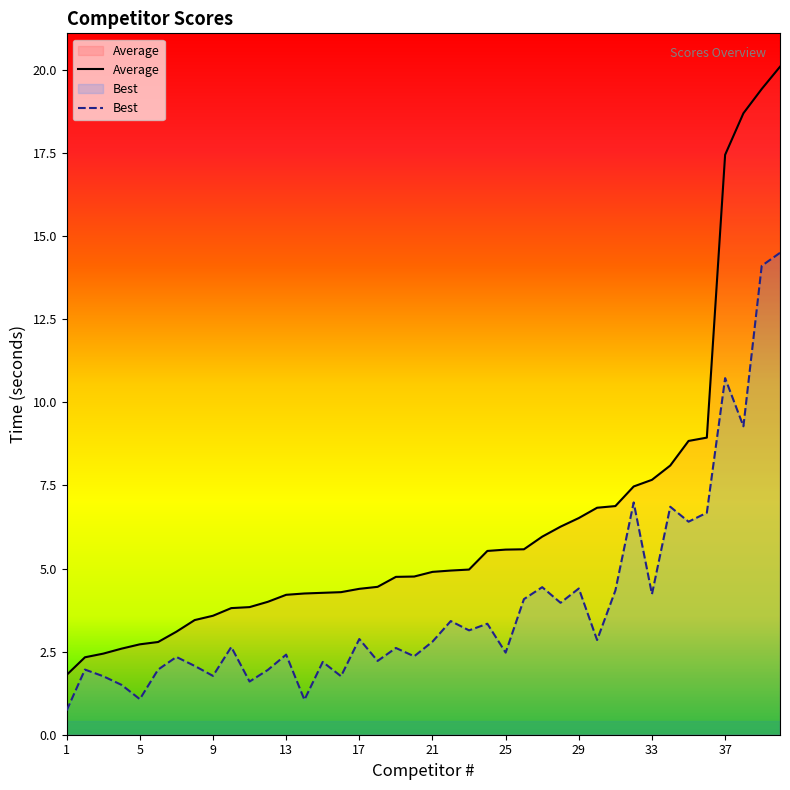

At which category does Best reach its first local valley?

5